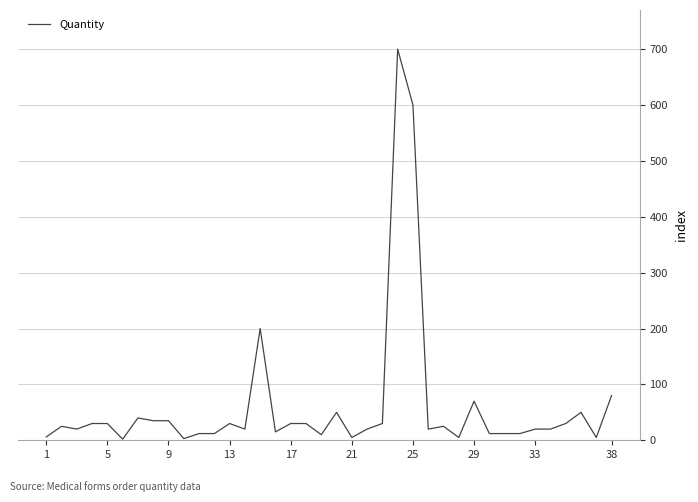

What is the difference between the maximum and minimum values?

698